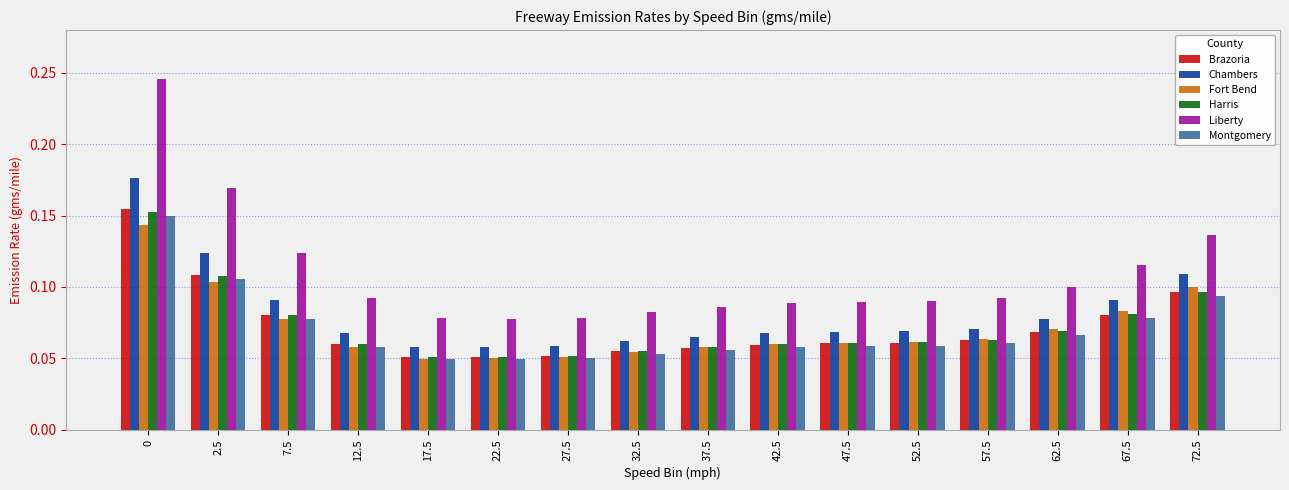

Are the bars horizontal?

No